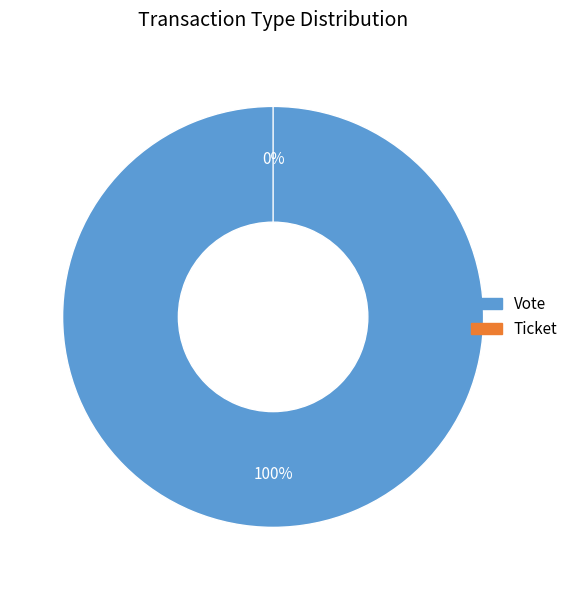

Which slice is the smallest?

Ticket